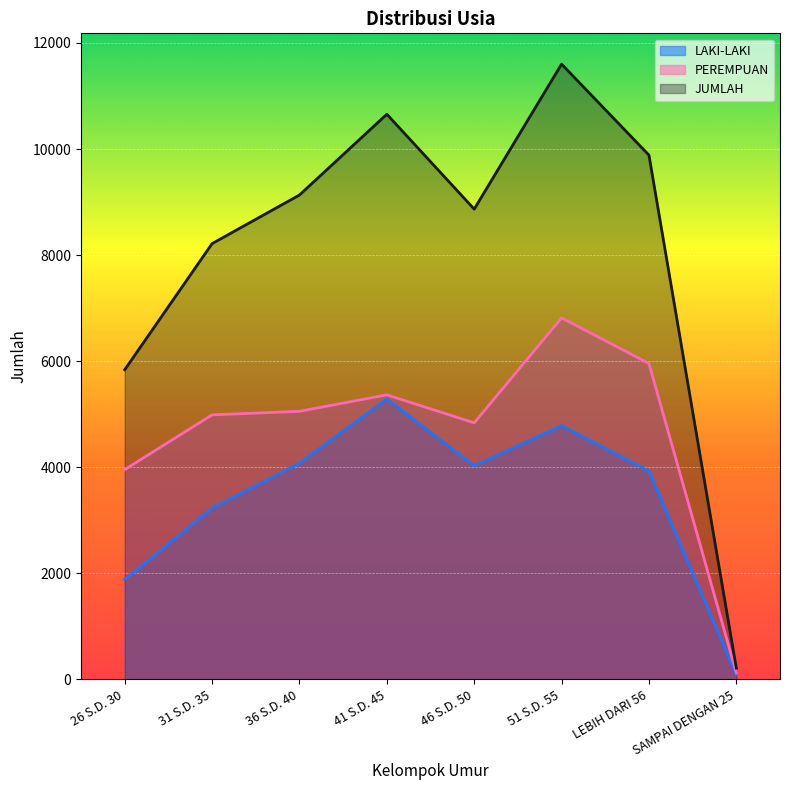

What is the highest value of the JUMLAH series?

11601